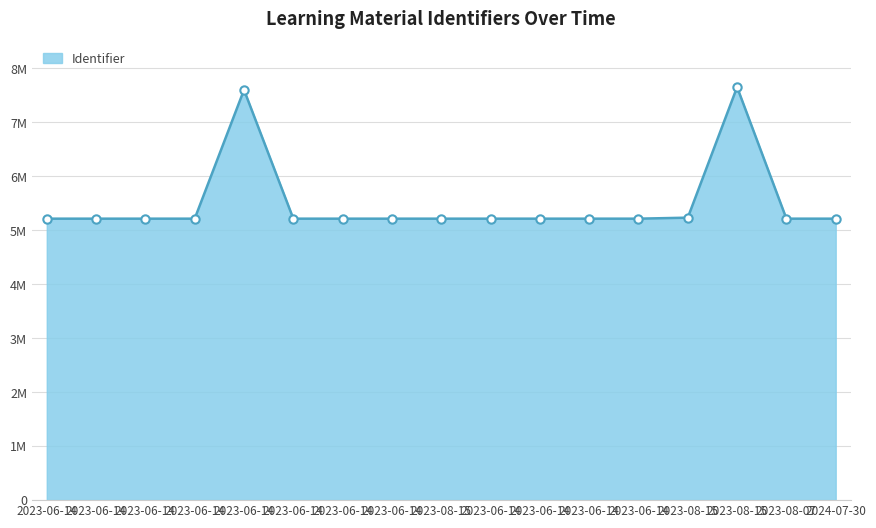

Does the chart have visible grid lines?

Yes